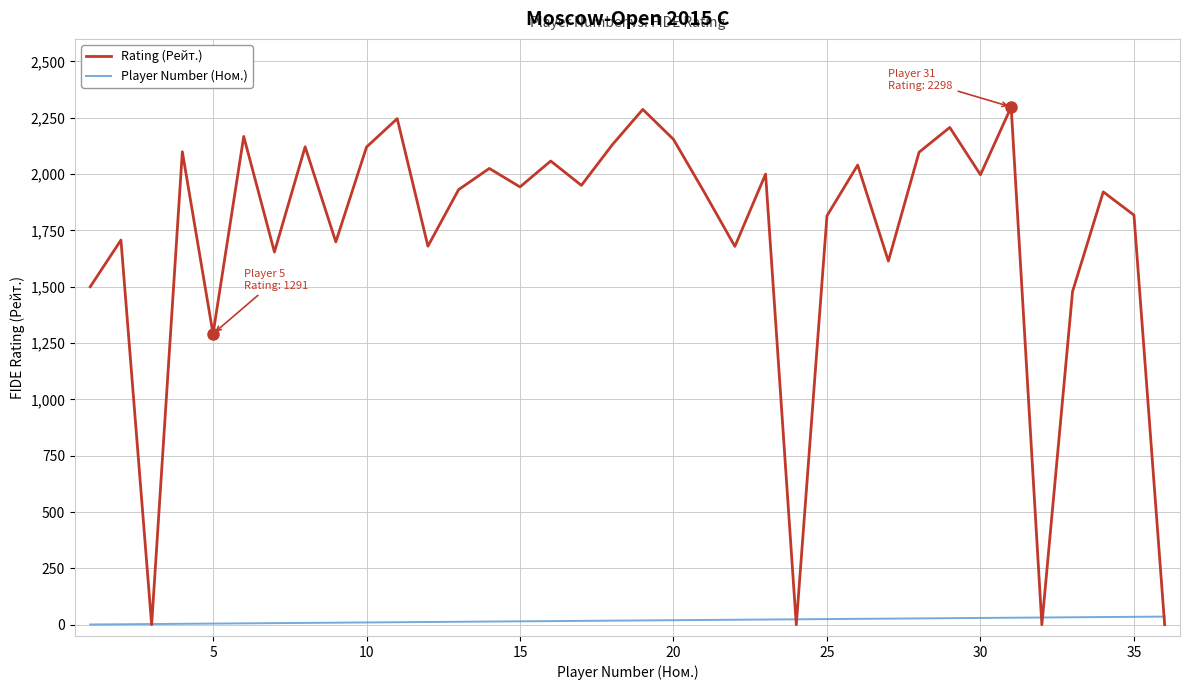

Which series has the largest total across all categories?

Rating (Рейт.)